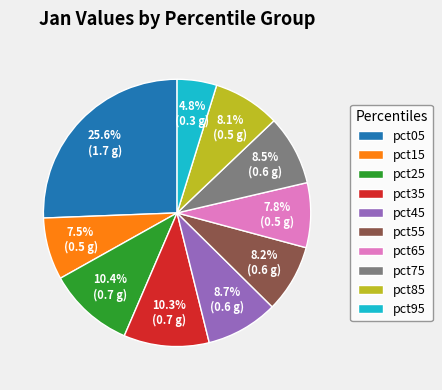

To the nearest percent, what is the difference between the largest and smallest slice percentages?

21%